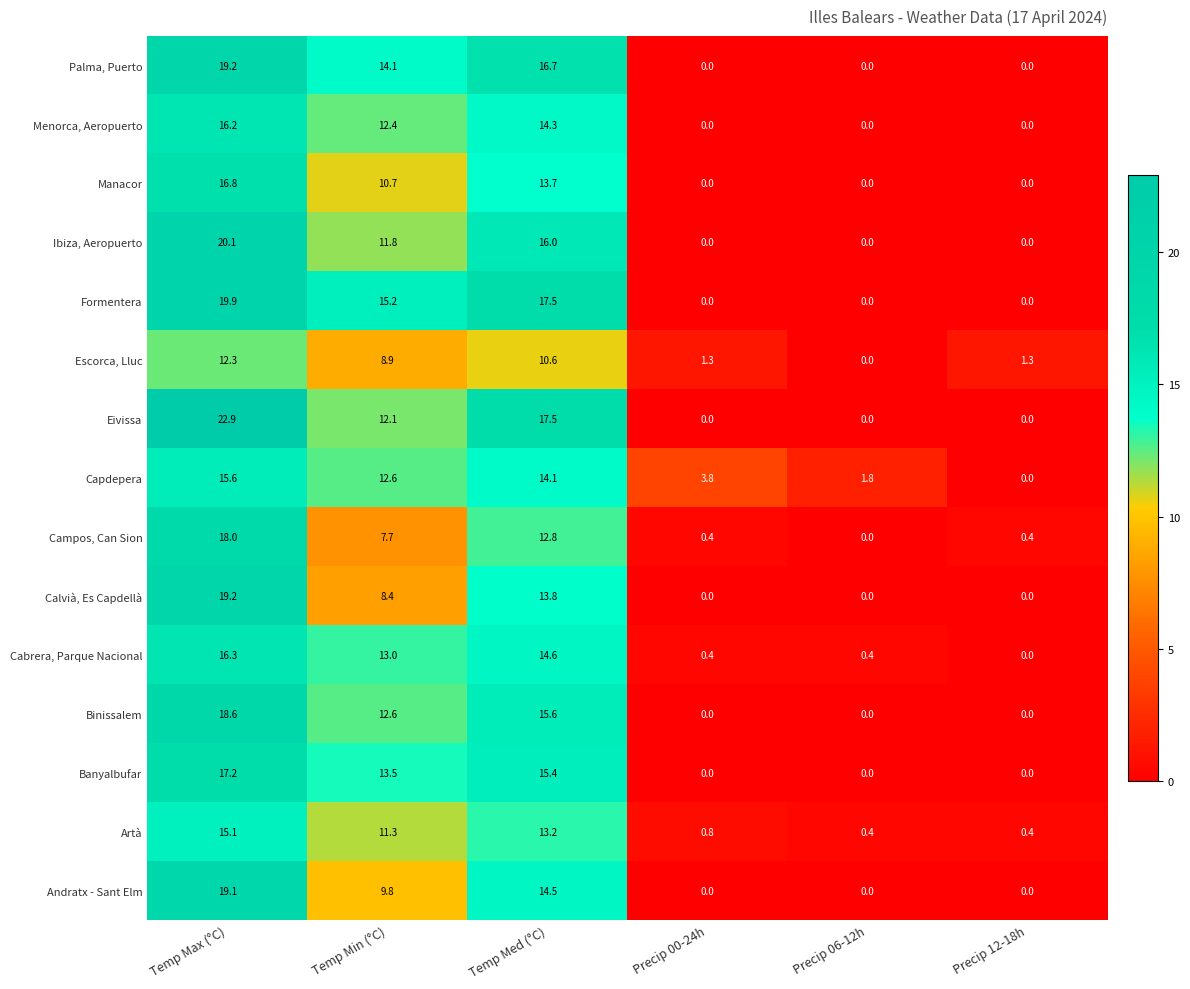

How many distinct data groups are displayed?

15